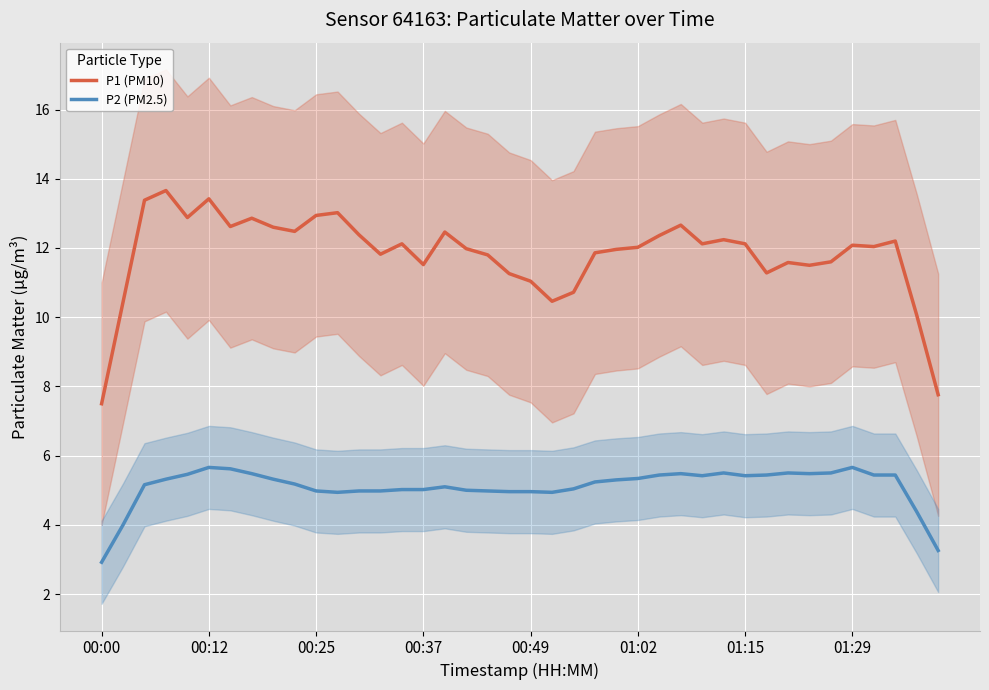

Rank the series at 22 from lowest to highest value.

P2 (PM2.5), P1 (PM10)